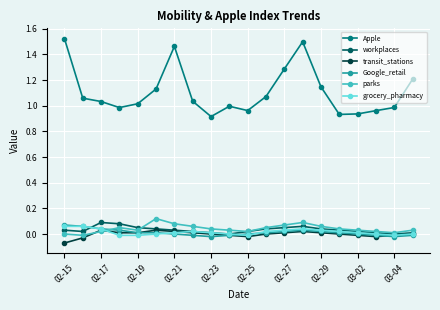

Which series has the widest spread of values?

Apple